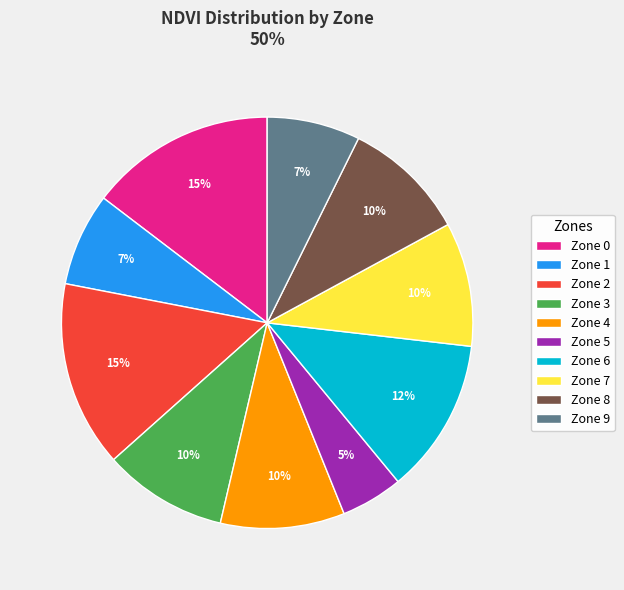

To the nearest percent, what is the combined percentage of Zone 7 and Zone 6?

22%